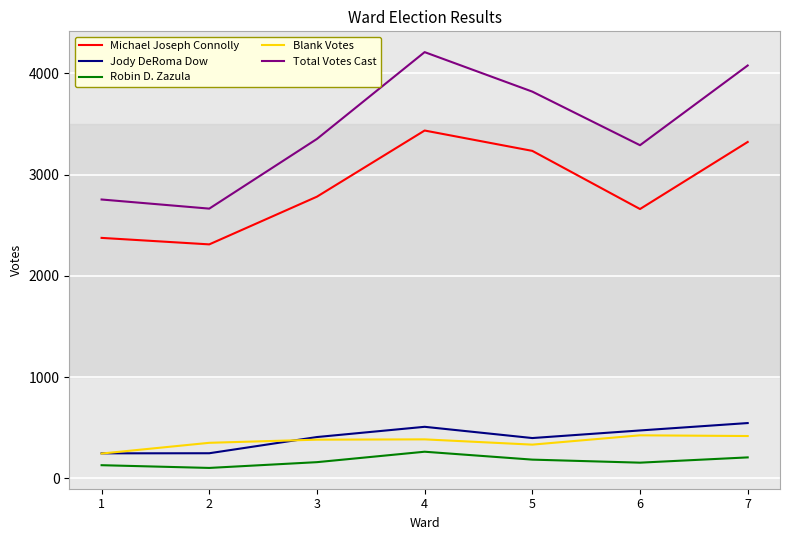

True or false: Jody DeRoma Dow and Robin D. Zazula cross at least once.

False